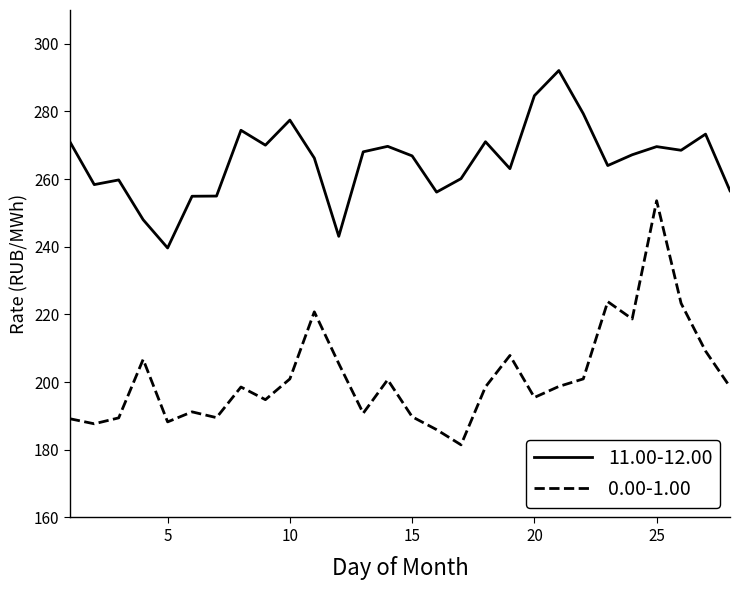

List the series in order of their overall mean, lowest first.

0.00-1.00, 11.00-12.00